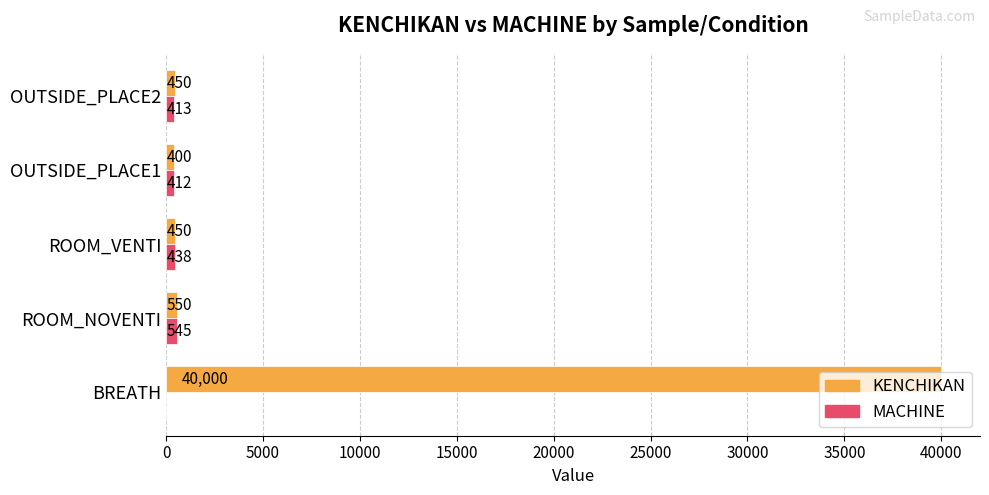

What is the highest value of the KENCHIKAN series?

40000